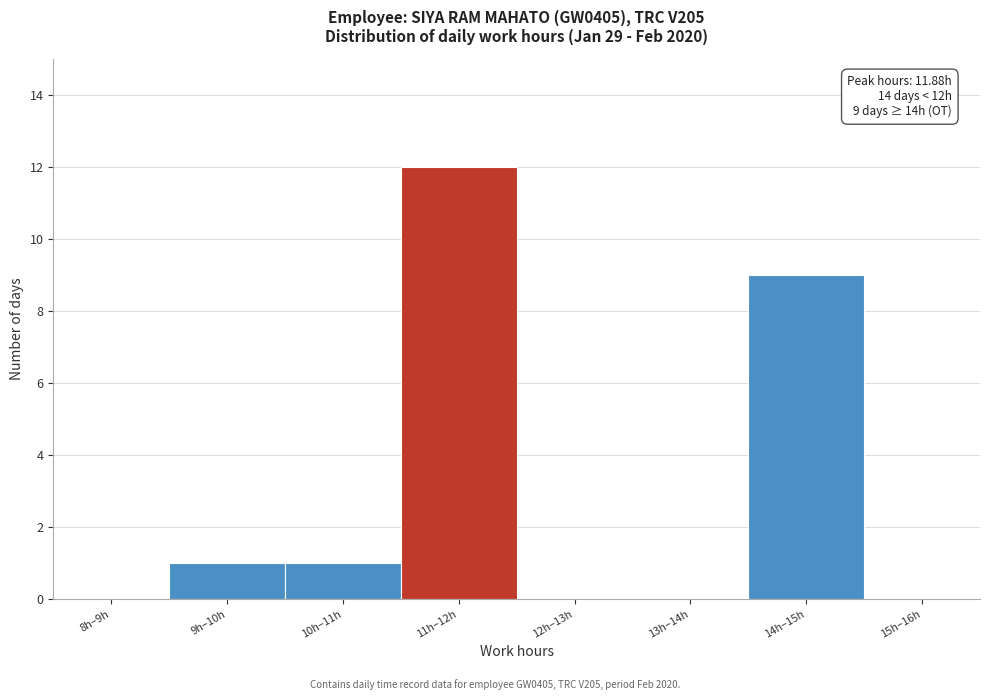

Reading right to left, what are all the values shown in this chart?

15h–16h=0	14h–15h=9	13h–14h=0	12h–13h=0	11h–12h=12	10h–11h=1	9h–10h=1	8h–9h=0